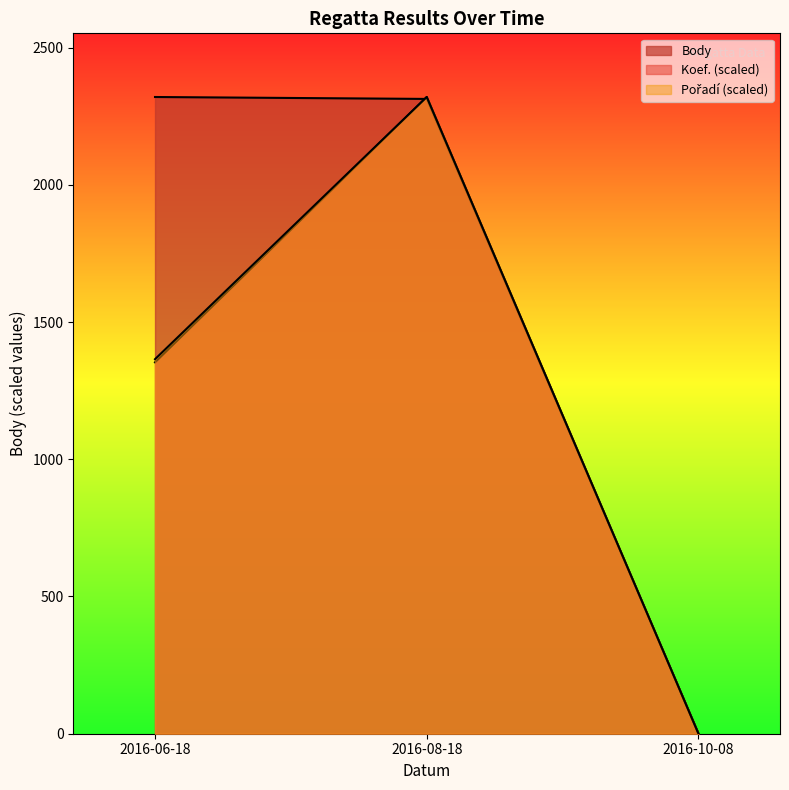

The value of Pořadí at 2016-10-08 is 0.0. True or false?

True